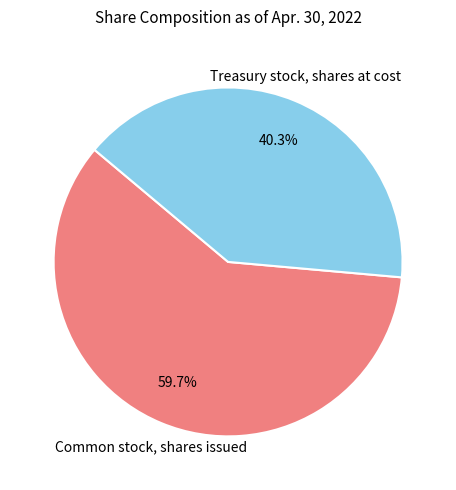

Between Treasury stock, shares at cost and Common stock, shares issued, which is larger?

Common stock, shares issued